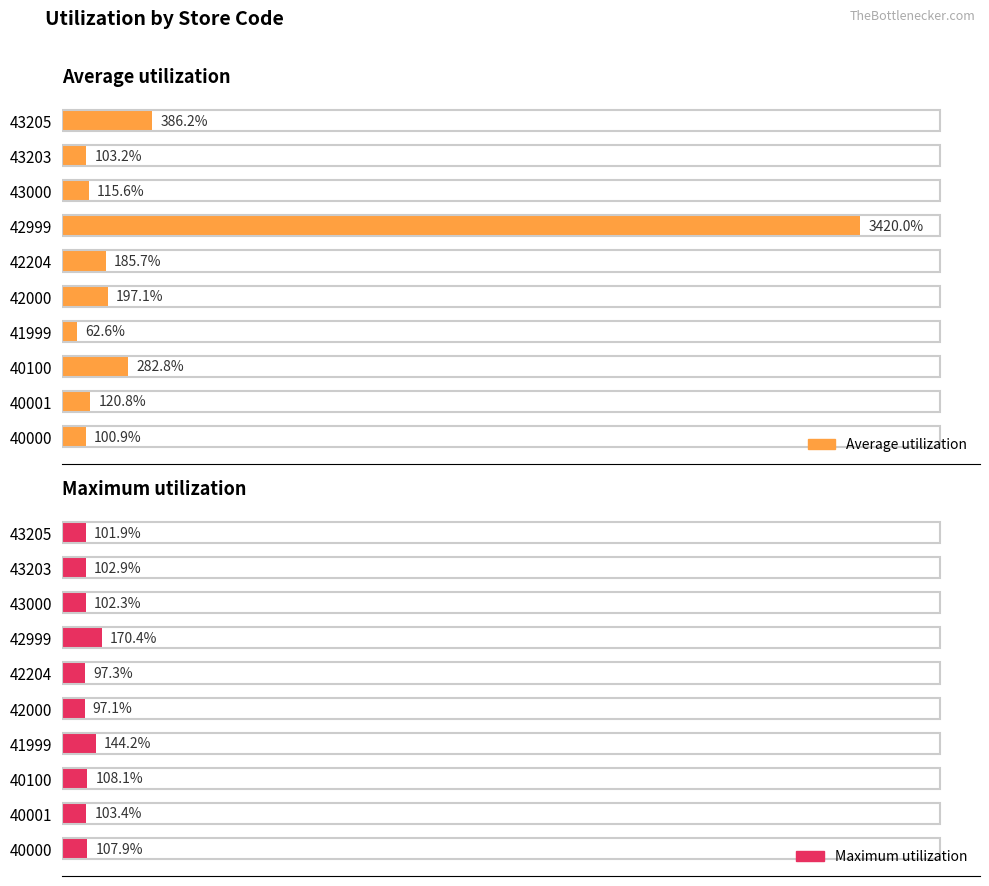

Reading left to right, list all the values displayed in this chart.

Average utilization: 100.9	120.8	282.8	62.6	197.1	185.7	3420.0	115.6	103.2	386.2
Maximum utilization: 107.9	103.4	108.1	144.2	97.1	97.3	170.4	102.3	102.9	101.9